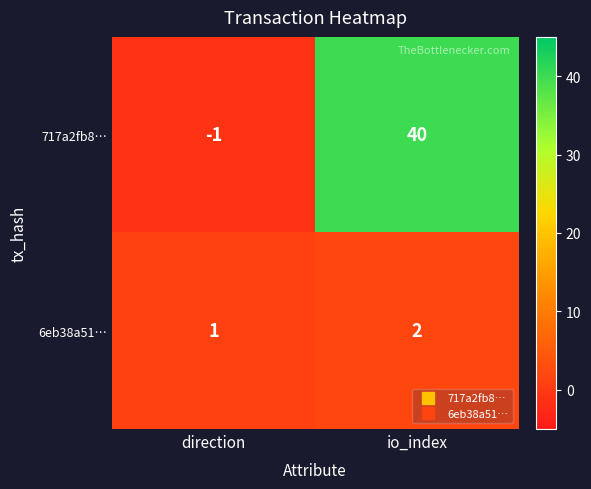

How many data points in 6eb38a51… are less than 2?

1